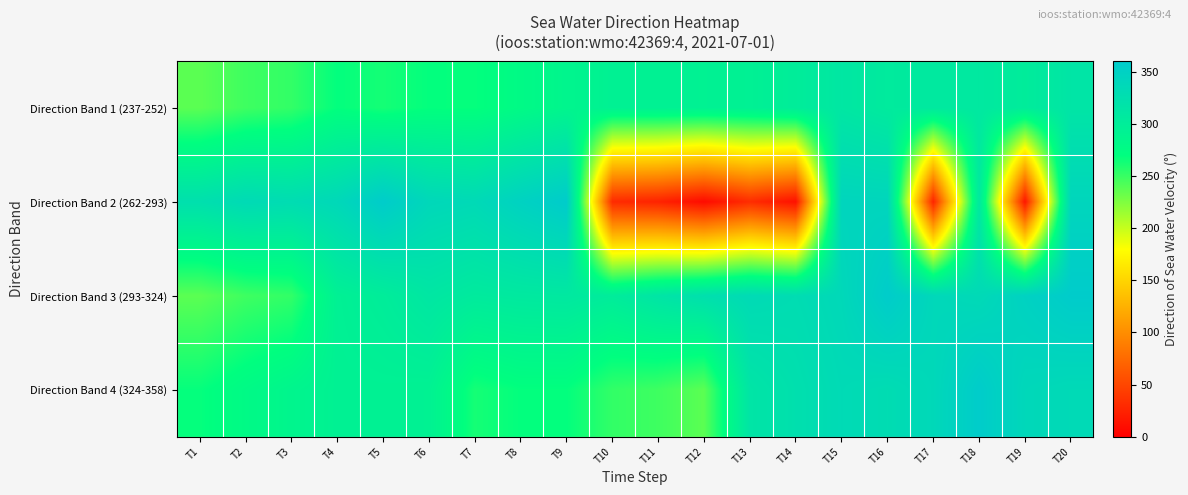

What is the total value across all series at T16?

1334.1